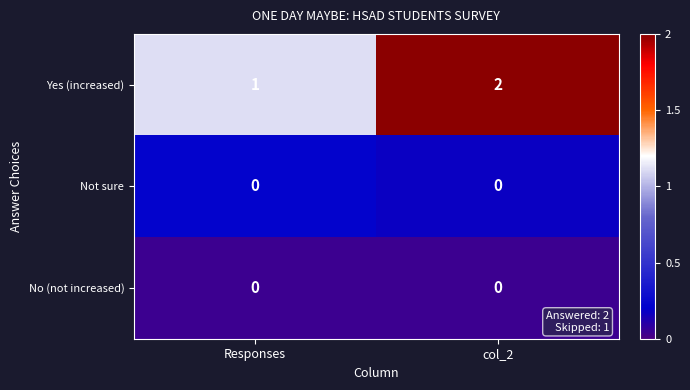

What is the sum of all Yes (increased) values?

3